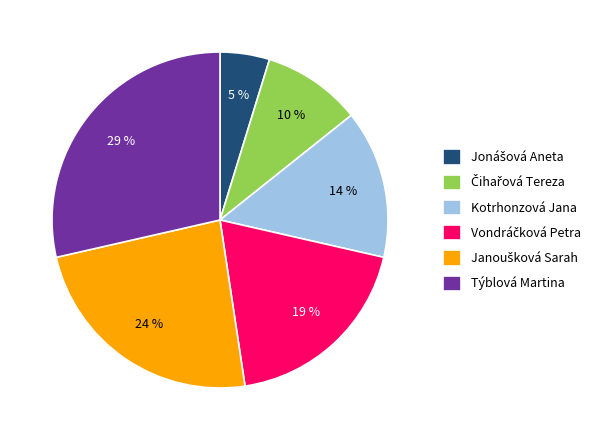

True or false: Týblová Martina accounts for 29% of the total.

True